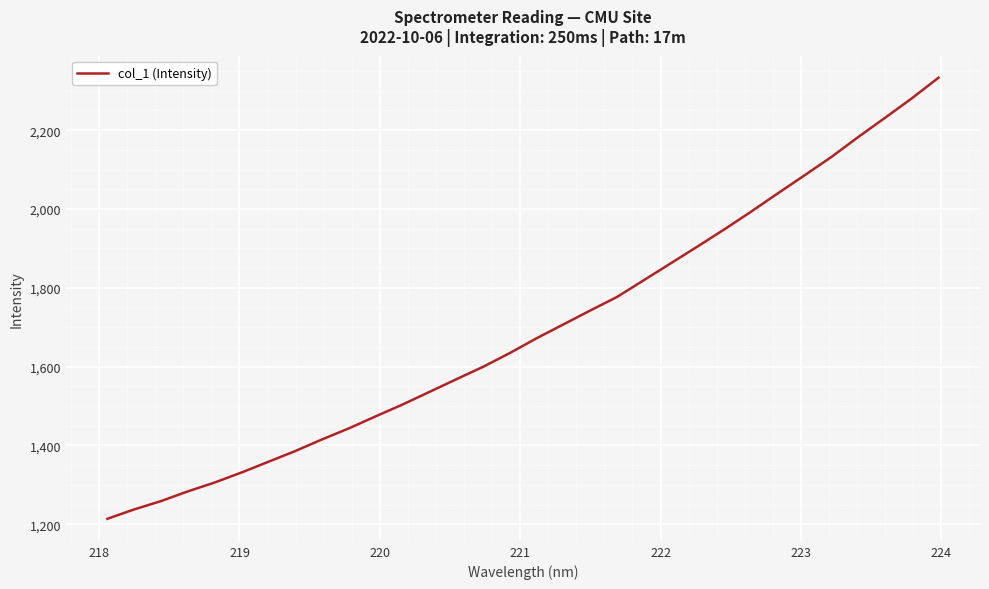

What is the greatest value displayed?

2333.0